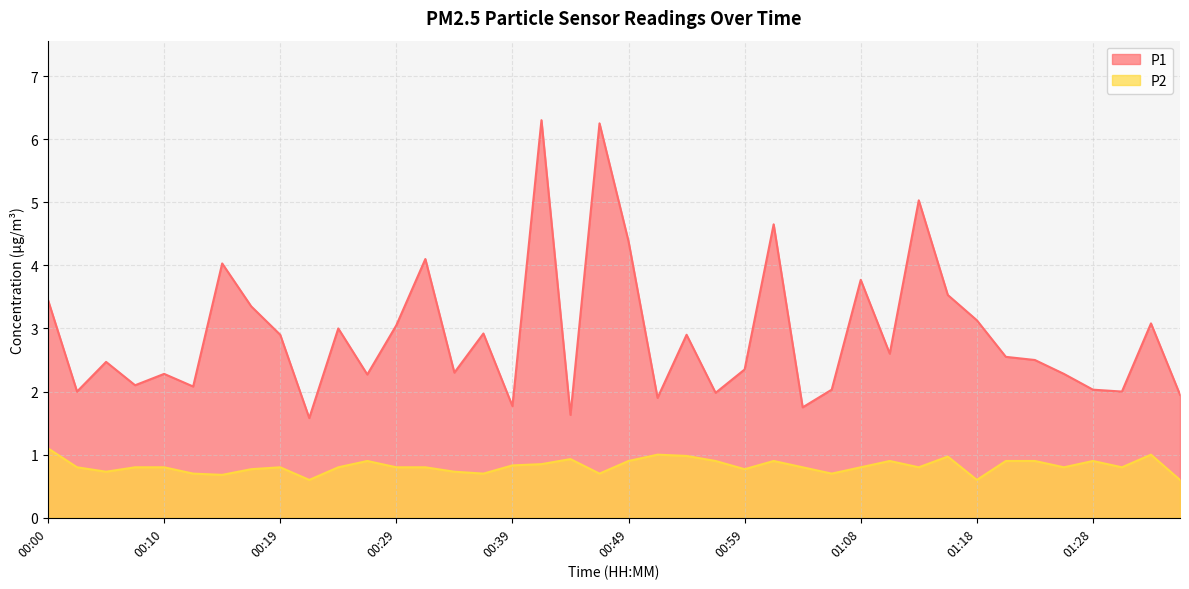

Where is the first local maximum for P1?

00:05